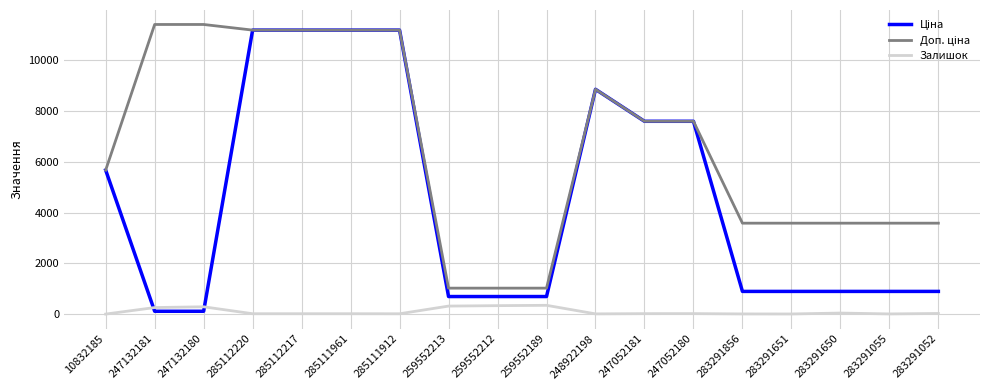

The Доп. ціна series shows 316.5 at 259552189. True or false?

False